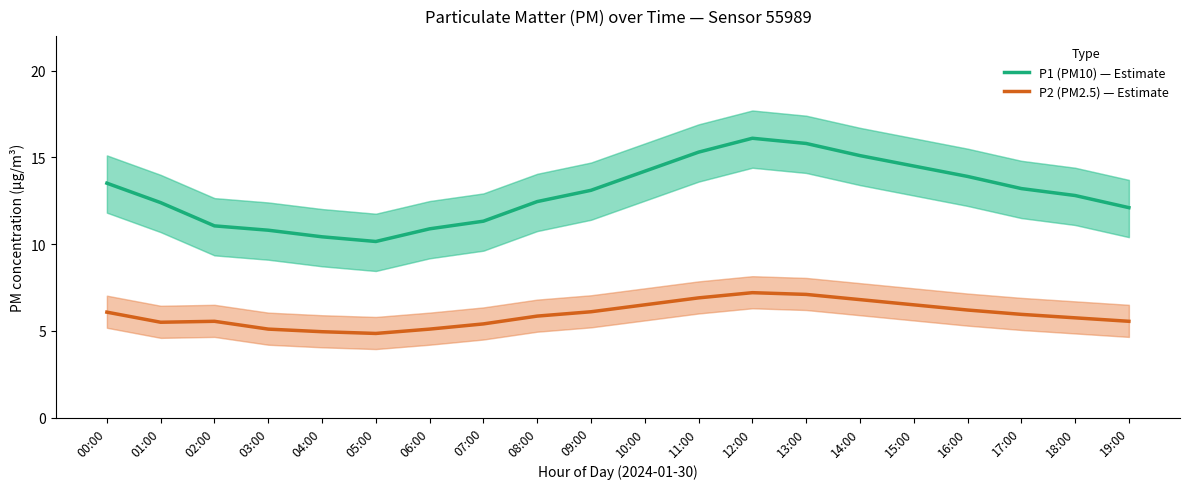

True or false: P2 (PM2.5) — Estimate has more than 1 interior local peaks.

True